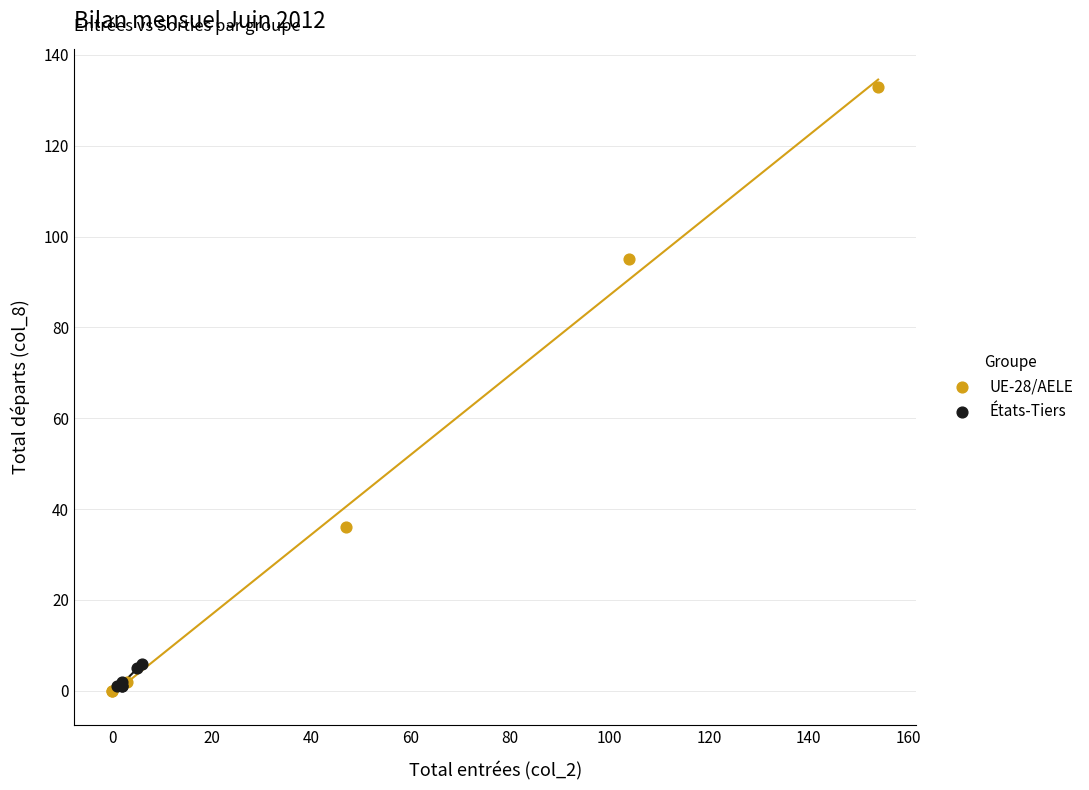

Which series has the largest Y range (max minus min)?

UE-28/AELE